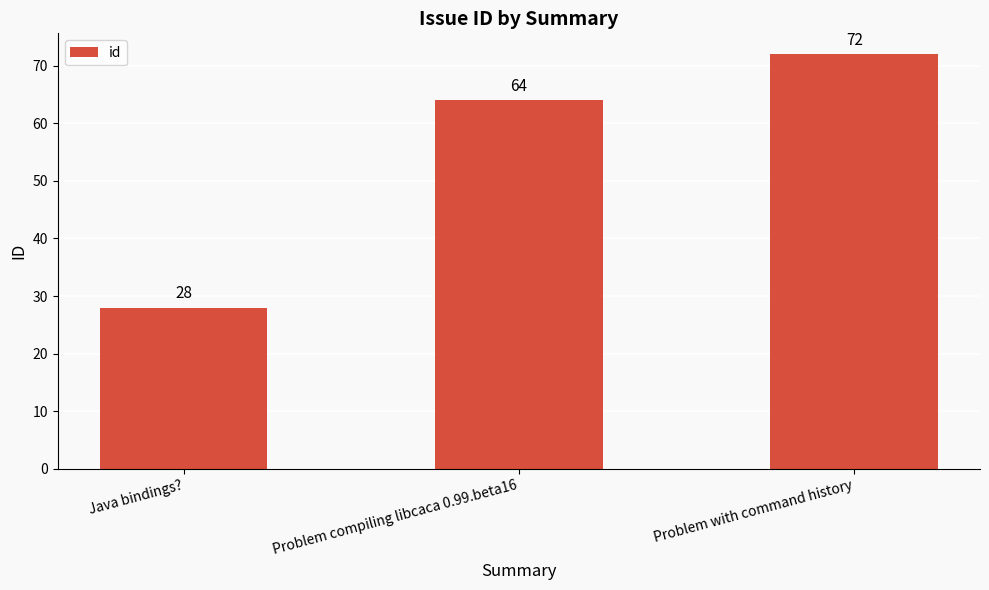

Reading left to right, list all the values displayed in this chart.

28	64	72